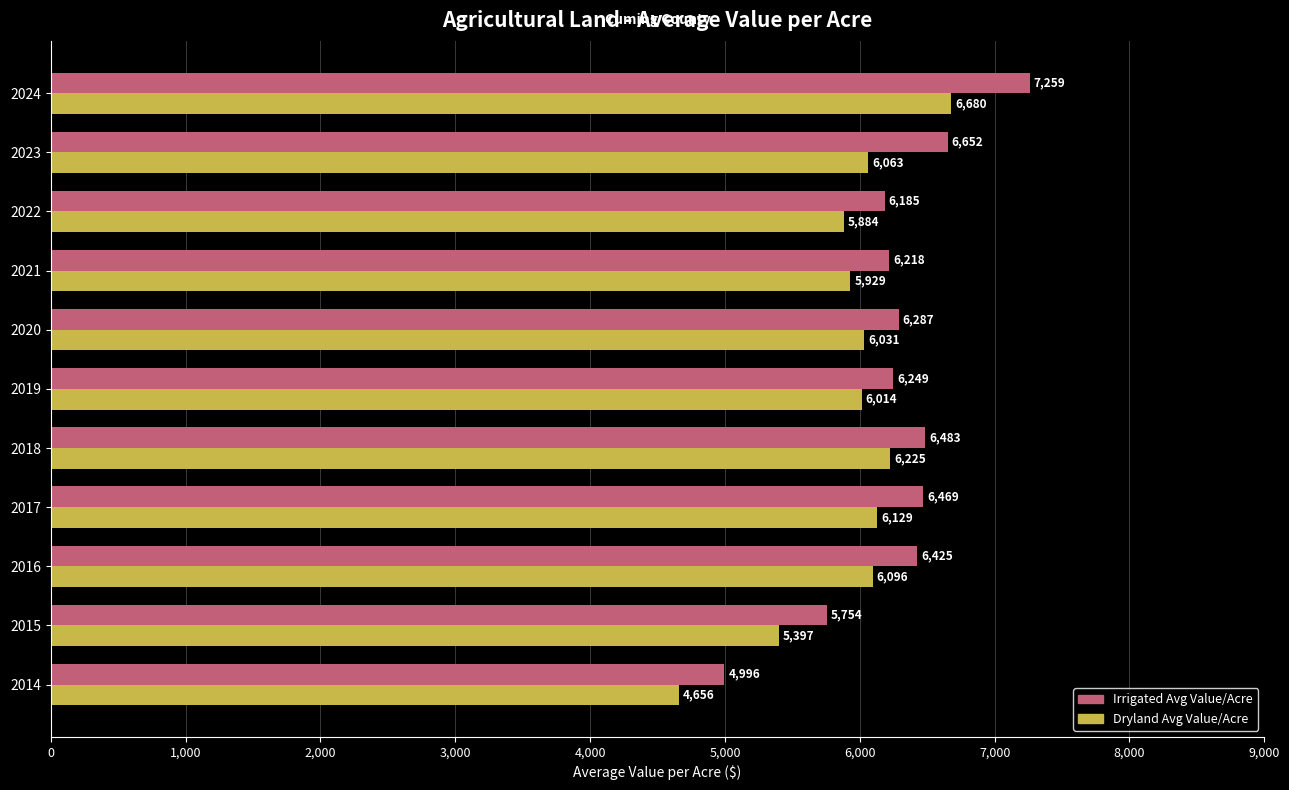

What is the greatest value displayed?

7258.8